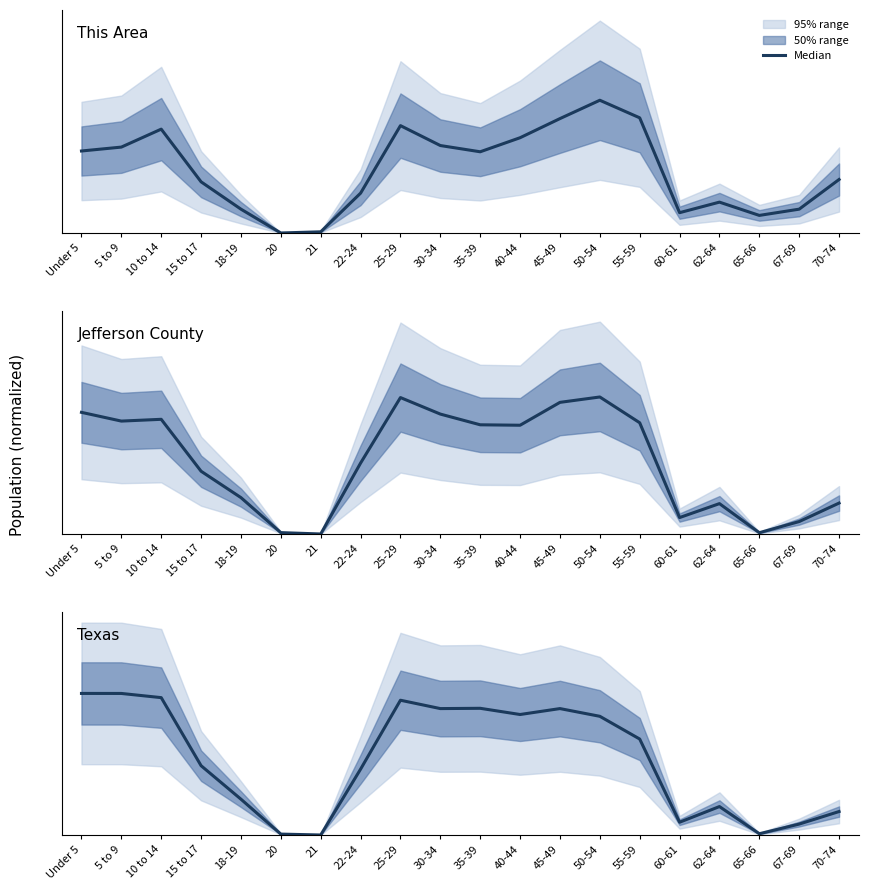

Which label corresponds to the smallest value in the chart?

21